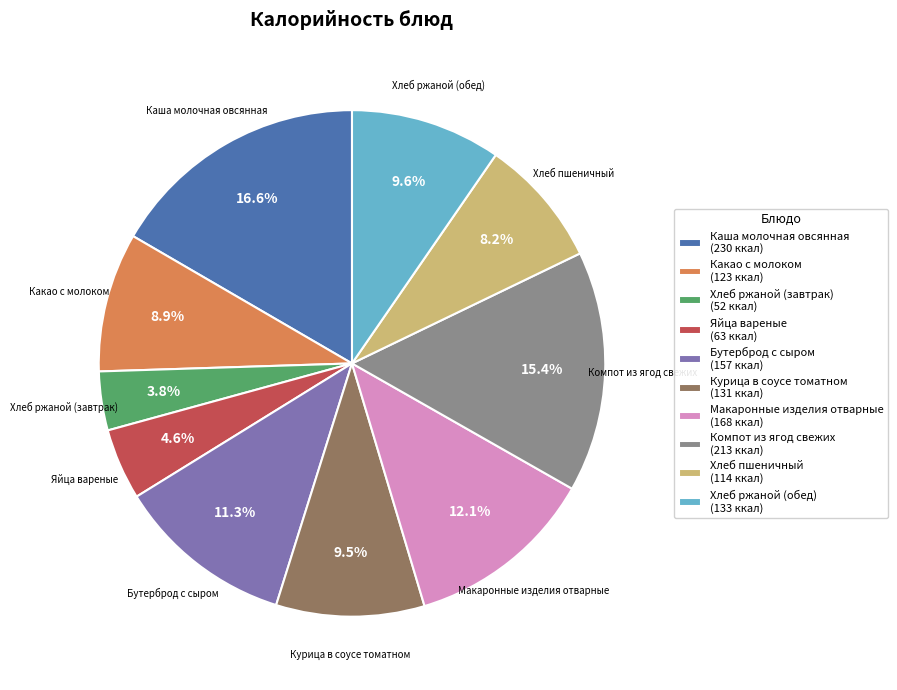

Does any single category account for the majority?

No